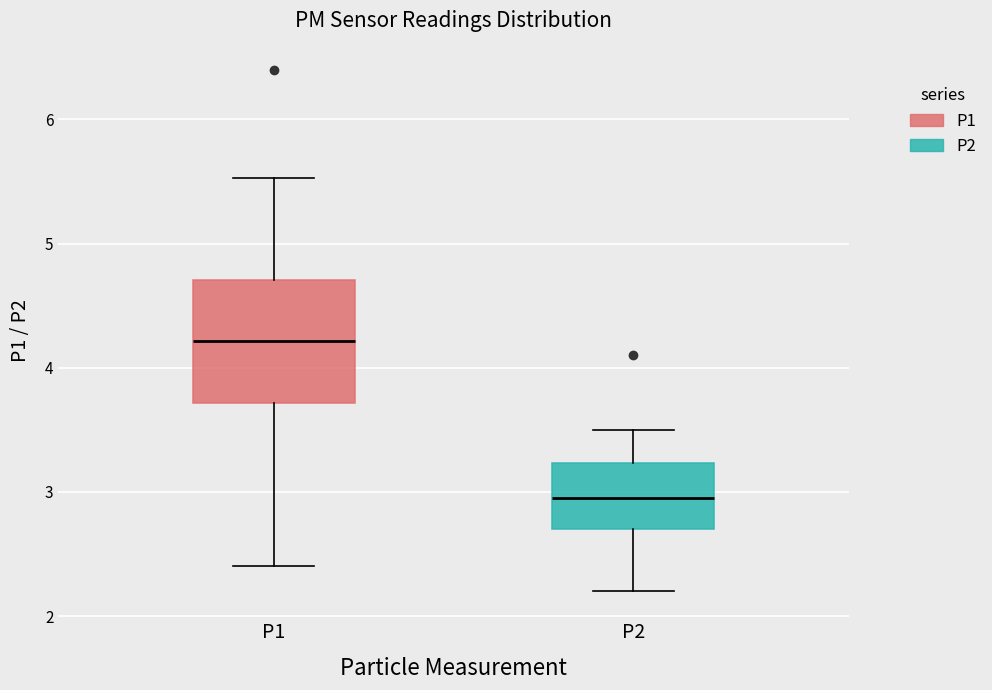

Which box has the lowest median line?

P2